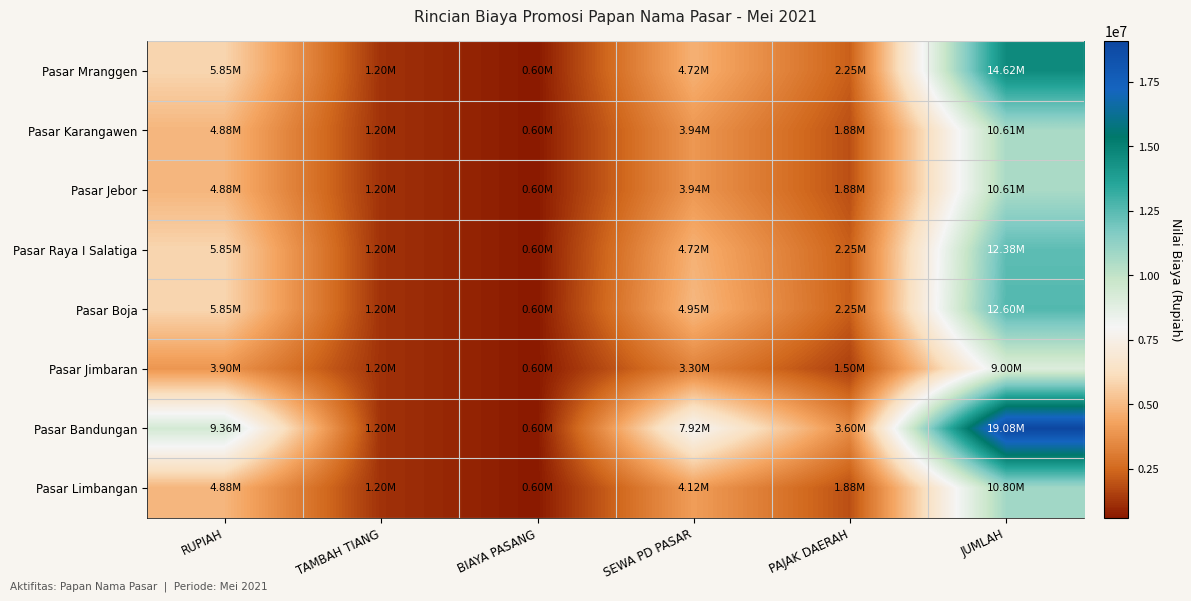

What is the total value across all series at PAJAK DAERAH?

17475000